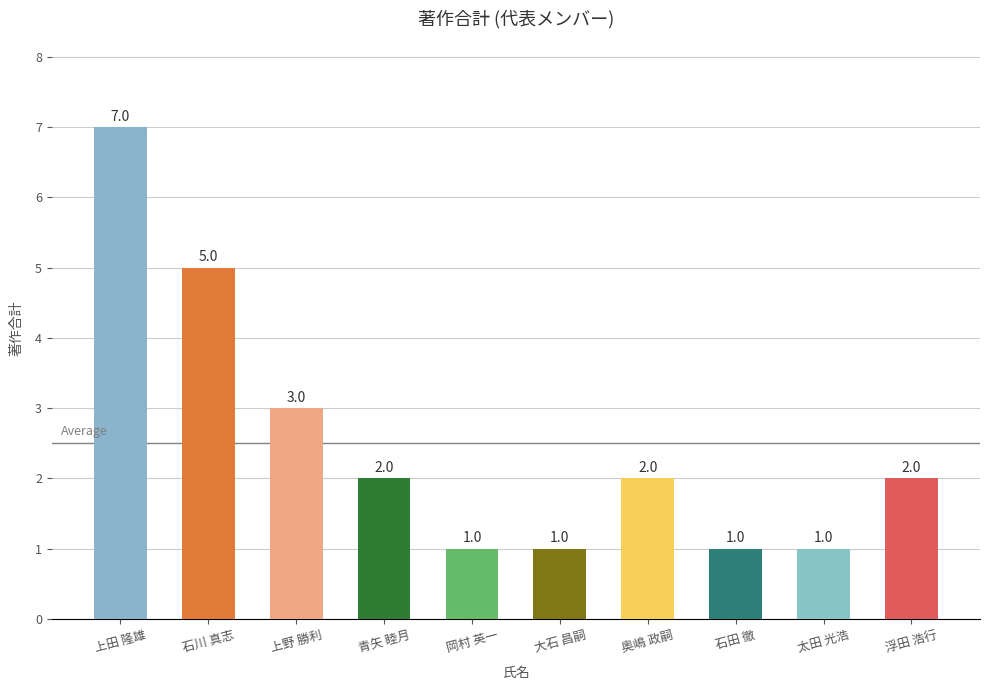

Which label corresponds to the largest value in the chart?

上田 隆雄